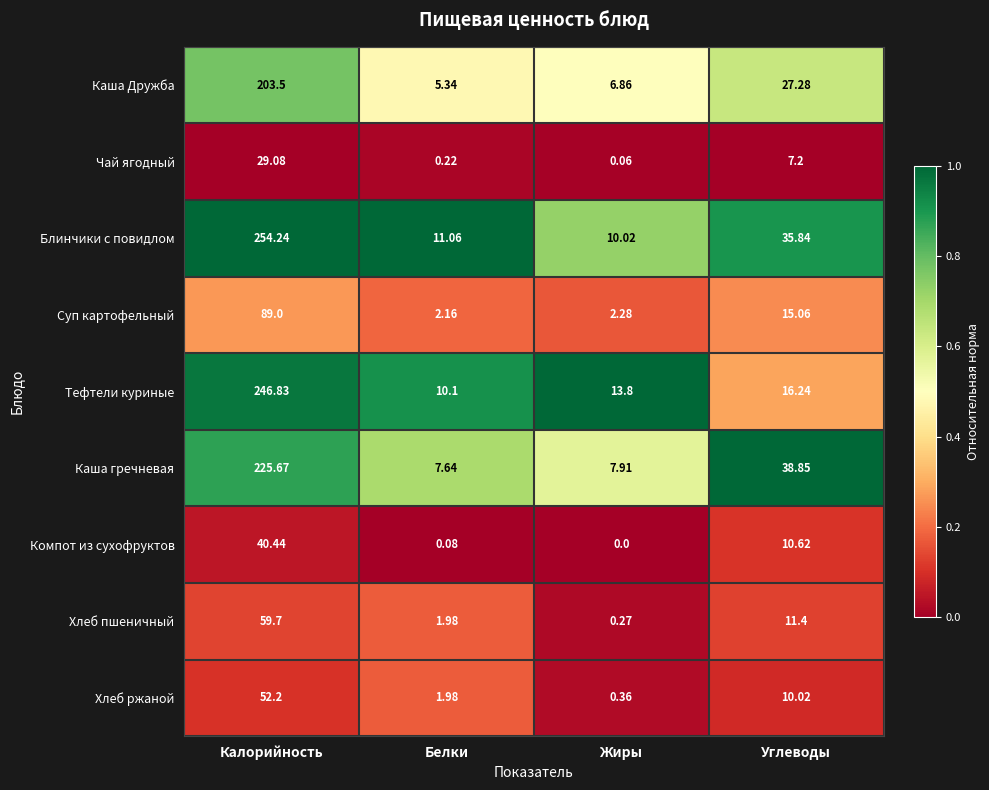

Where is Хлеб пшеничный nearest to the value 29?

Углеводы